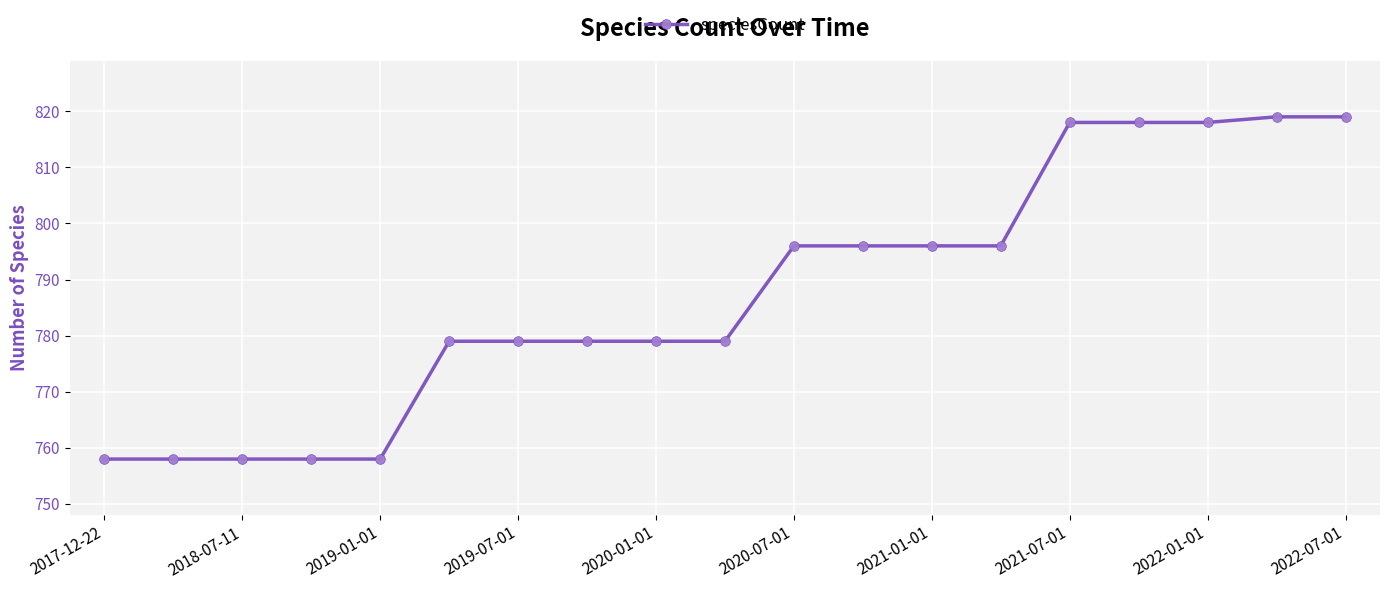

What is the value of the 1st point from the left?

758